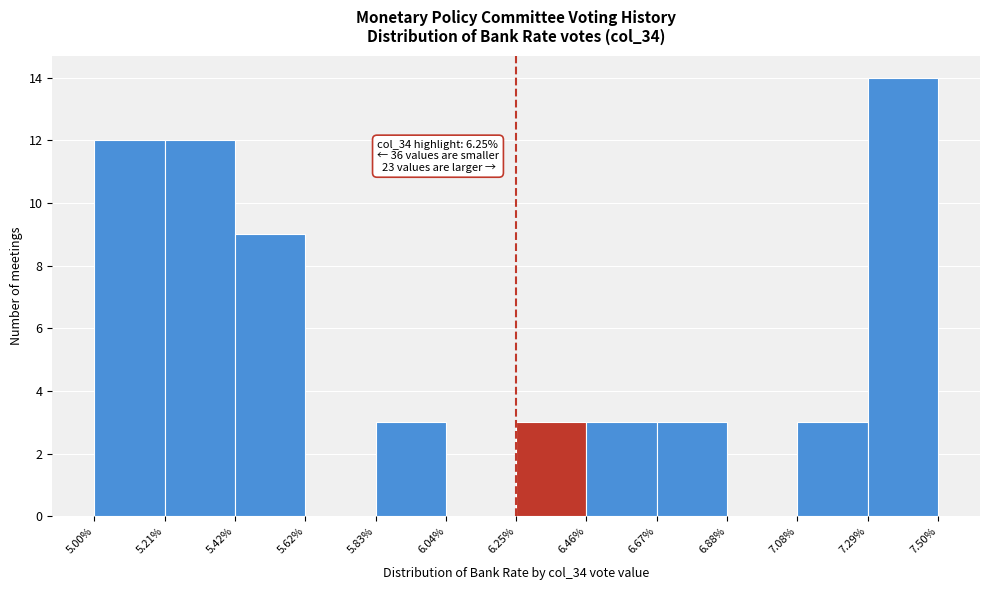

Over which range of the x-axis is the bar tallest?

7.29% to 7.50%